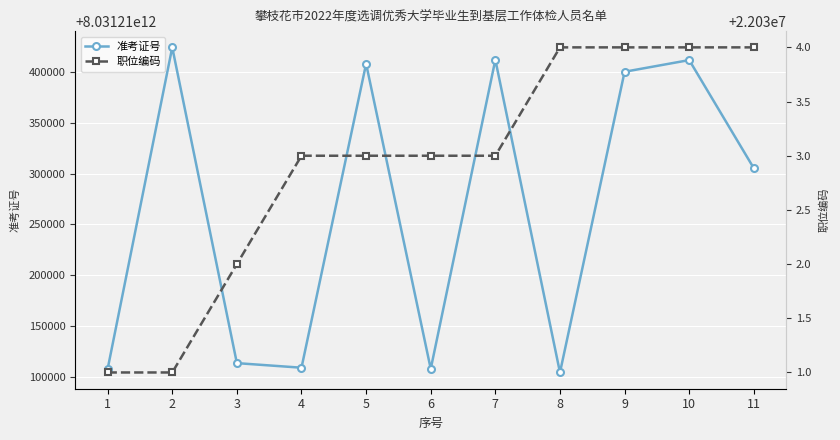

What is the difference between the 准考证号 values at 4 and 9?

291025